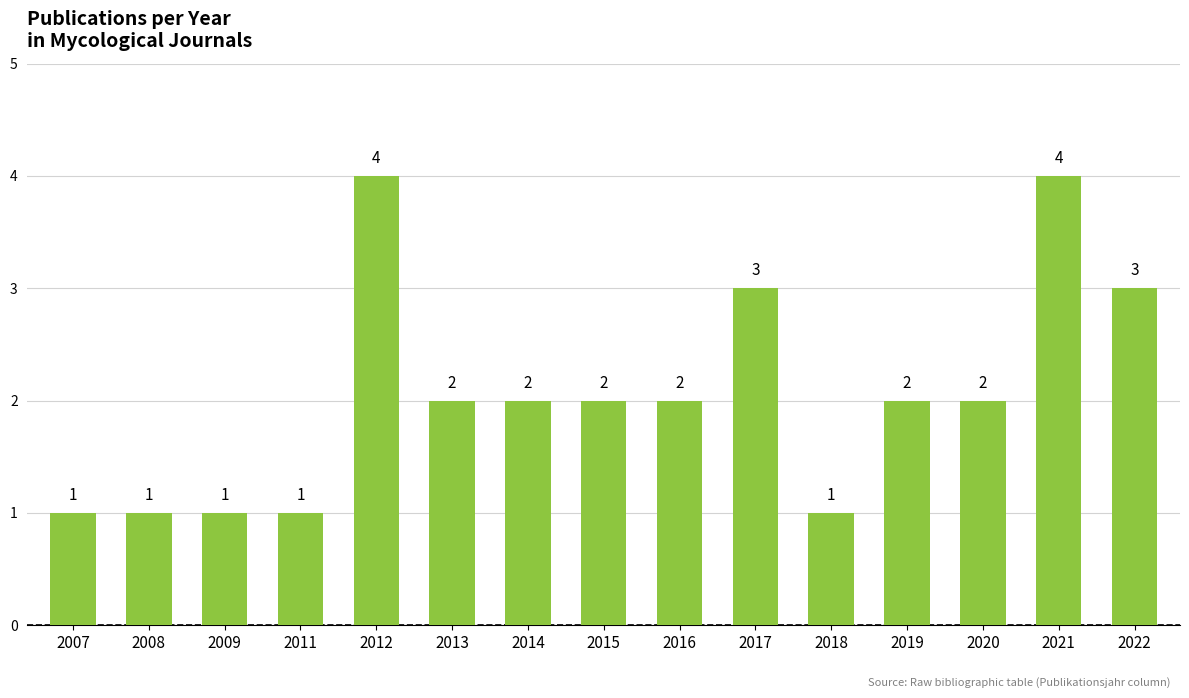

Which has a higher value, 2015 or 2008?

2015